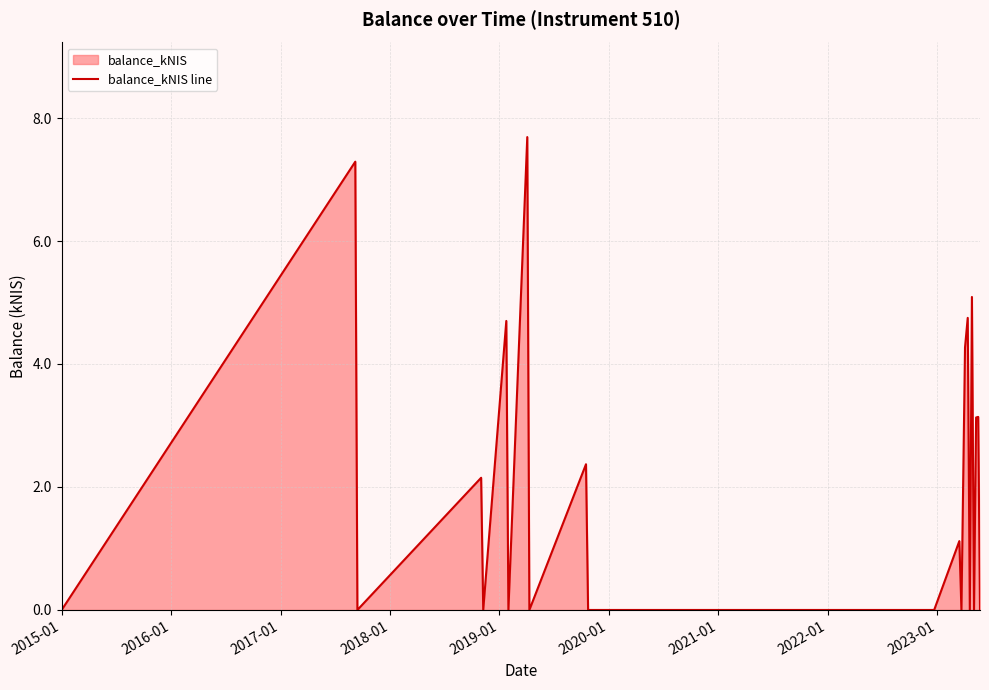

What is the difference between the maximum and minimum values?

7.7